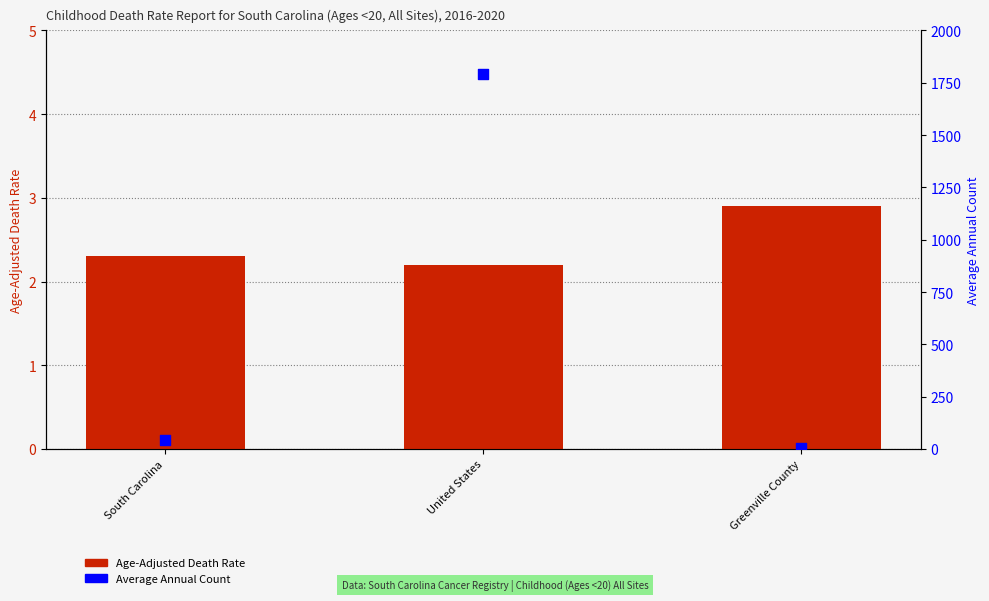

At how many categories does at least one series exceed 887?

1